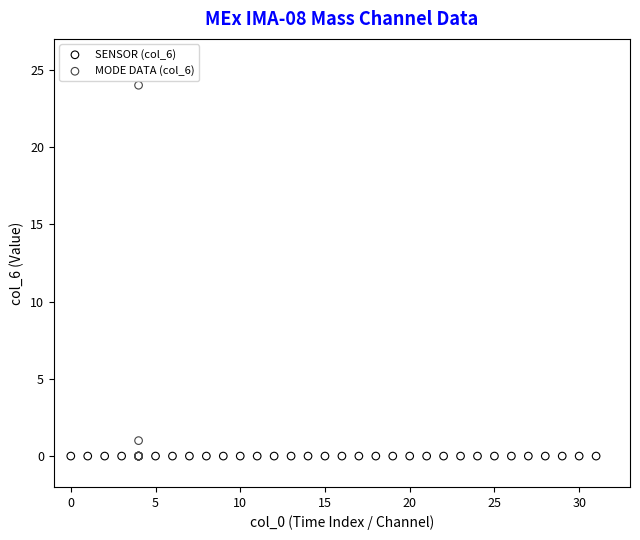

What are all the series names shown in the legend?

SENSOR (col_6), MODE DATA (col_6)